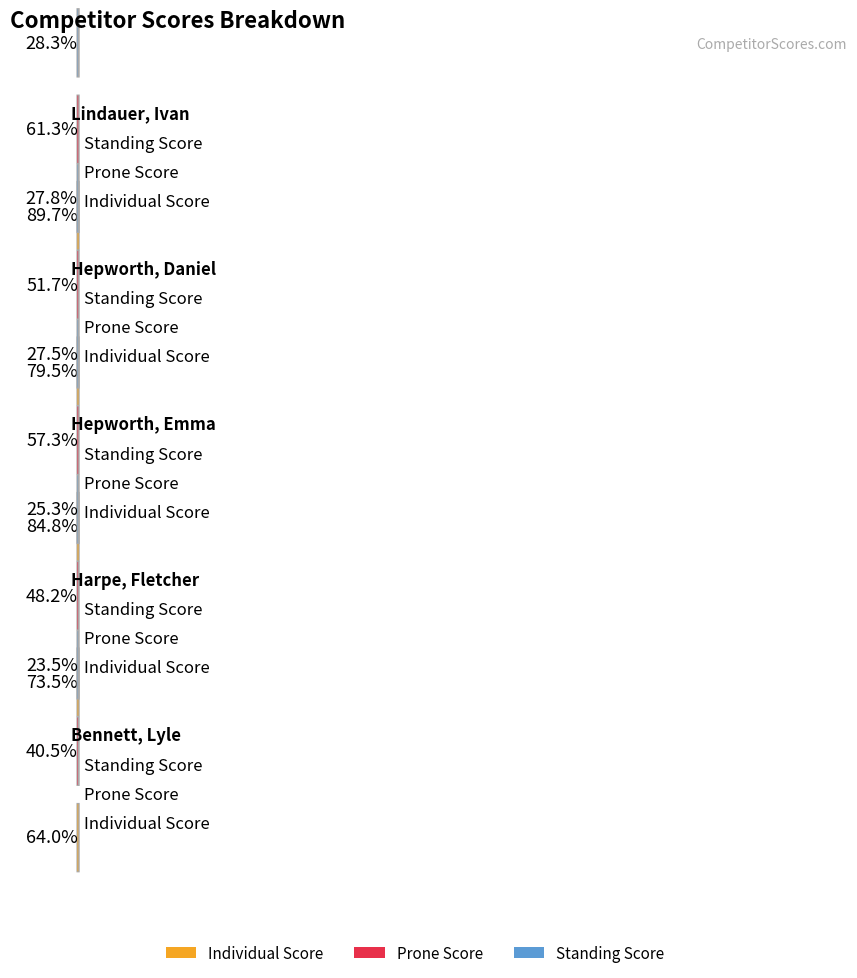

The value of Standing Score at Hepworth, Emma is 165. True or false?

True